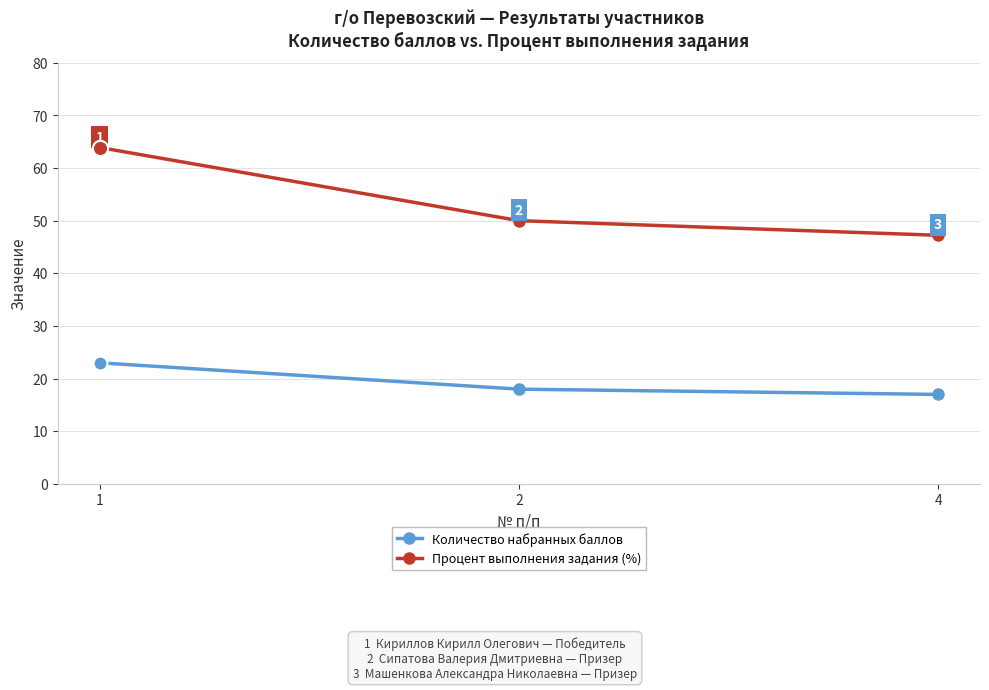

Is the value of Процент выполнения задания (%) at 4 greater than the value of Количество набранных баллов at 2?

Yes